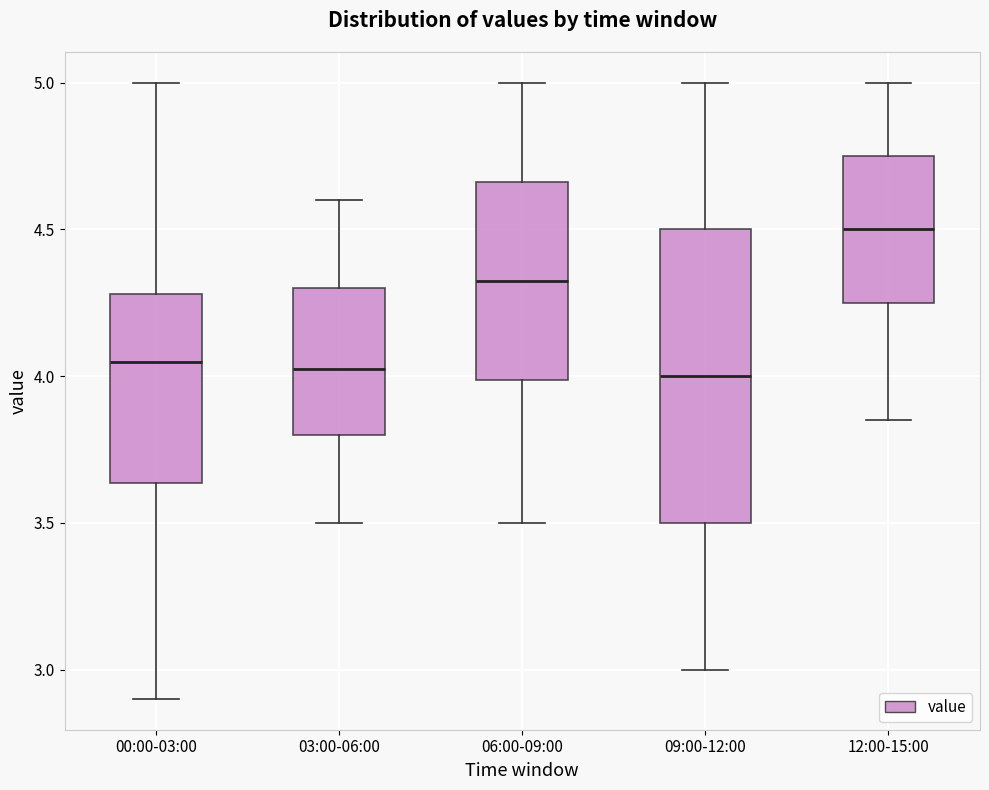

Which box has the highest median line?

12:00-15:00